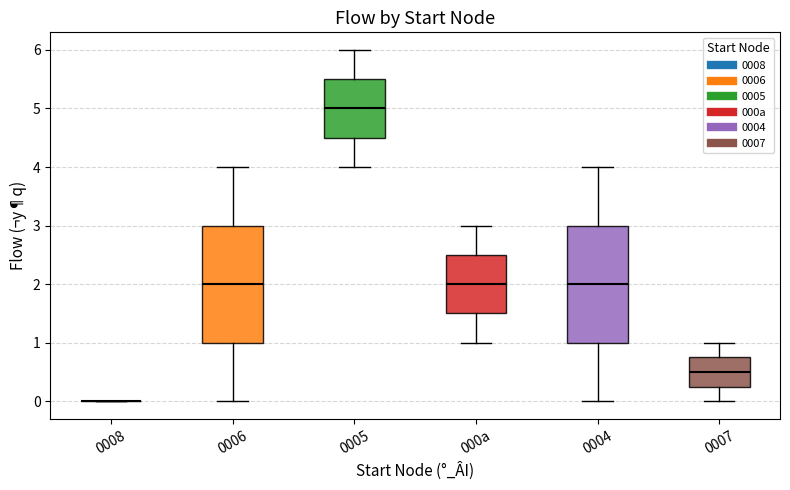

Reading left to right, read every box against the y-axis: the position of its median line, the range the box covers, and the ends of its whiskers. The values are not printed on the chart, so give them approximately, as read against the axis.

0008: box collapsed to a line at 0.0, whiskers 0.0 to 0.0
0006: median 2.0, box 1.0 to 3.0, whiskers 0.0 to 4.0
0005: median 5.0, box 4.5 to 5.5, whiskers 4.0 to 6.0
000a: median 2.0, box 1.5 to 2.5, whiskers 1.0 to 3.0
0004: median 2.0, box 1.0 to 3.0, whiskers 0.0 to 4.0
0007: median 0.5, box 0.3 to 0.8, whiskers 0.0 to 1.0